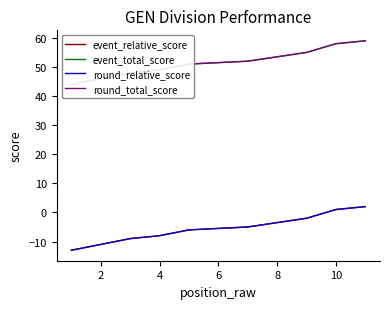

True or false: round_total_score and event_total_score intersect in this chart.

False